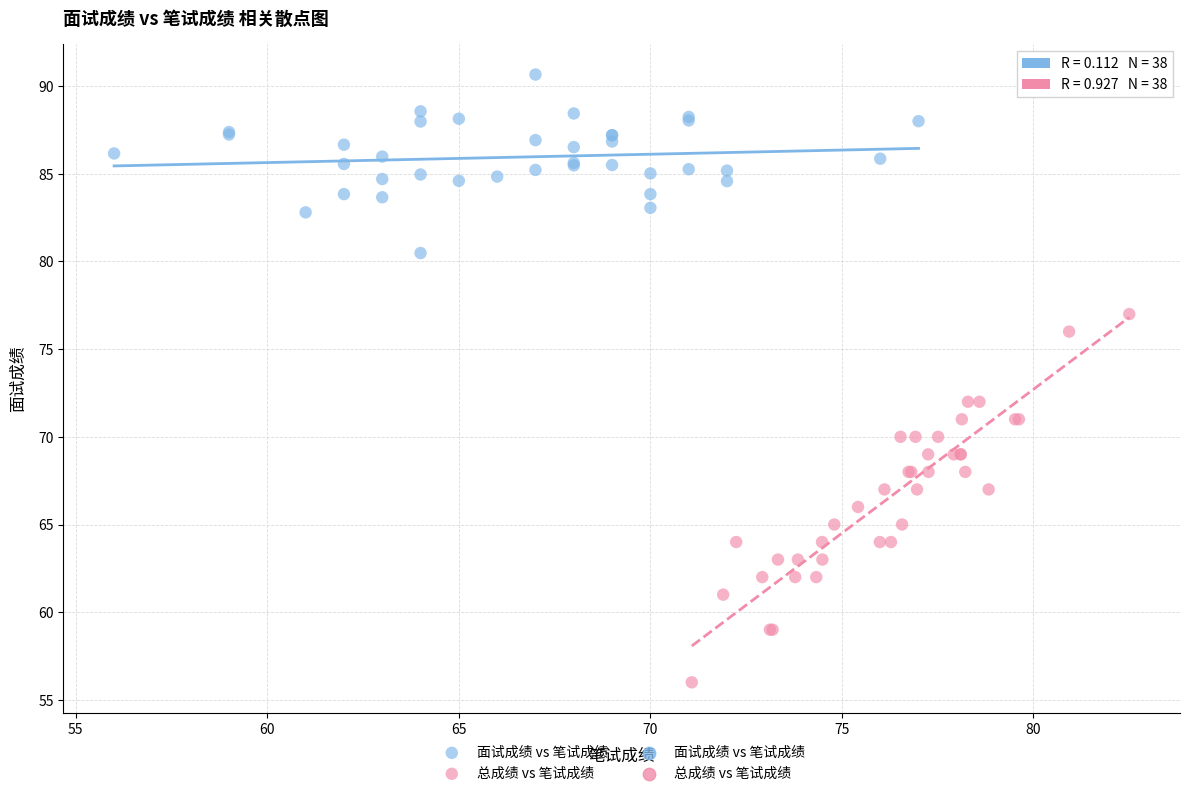

Which series has the largest Y range (max minus min)?

总成绩 vs 笔试成绩